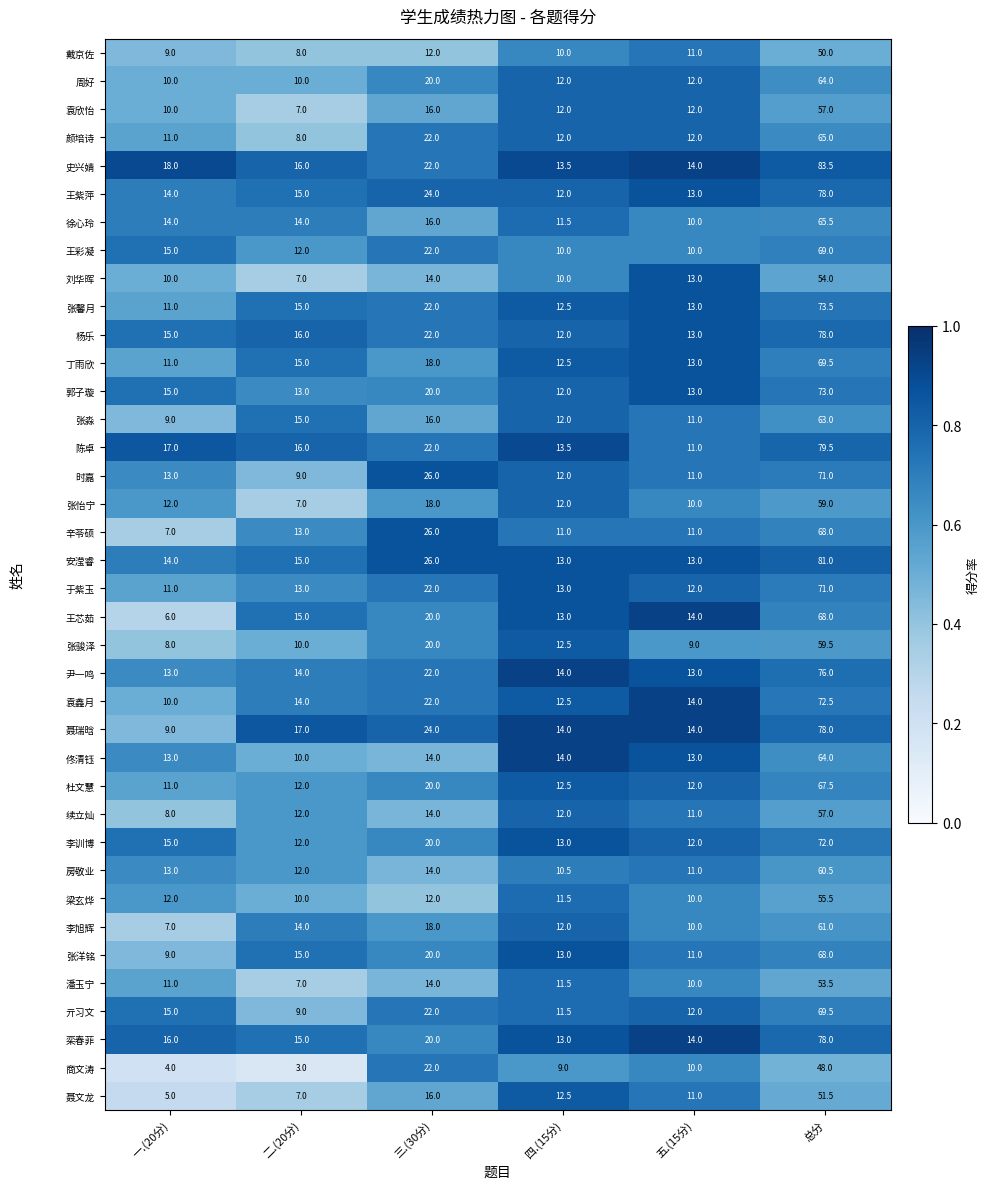

At which category does the chart reach its peak across all series?

总分